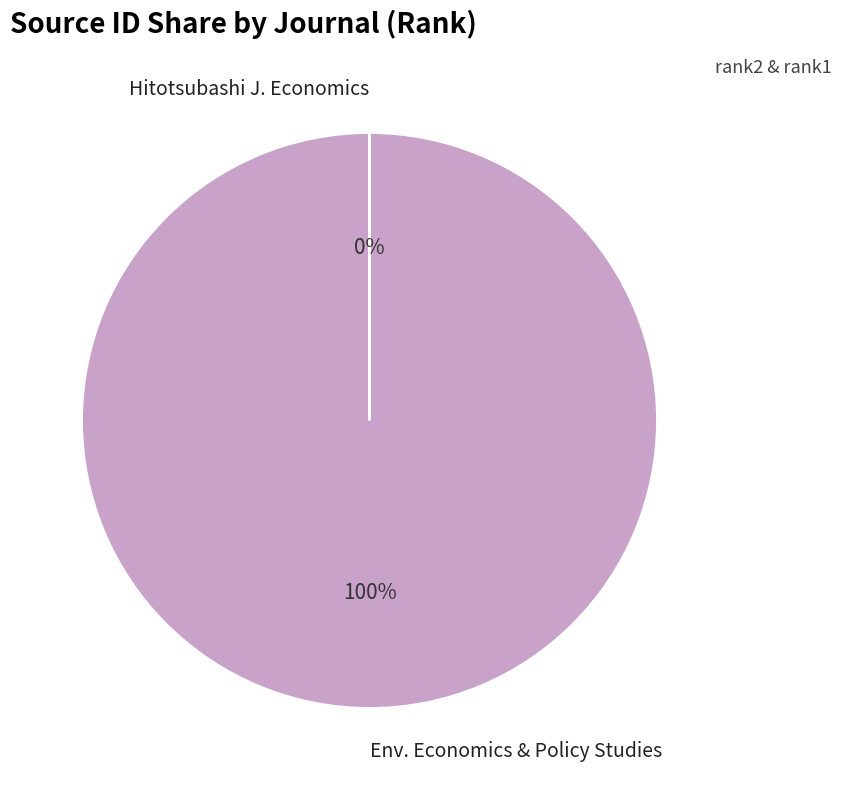

To the nearest percent, what portion does Env. Economics & Policy Studies represent?

100%